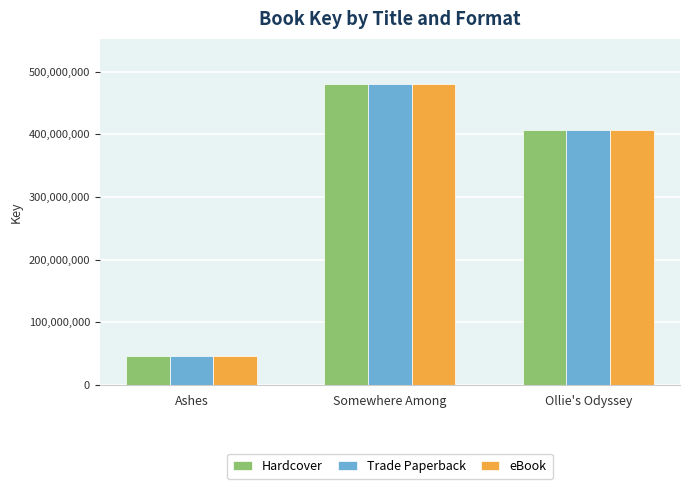

What is the highest value of the Hardcover series?

480305152